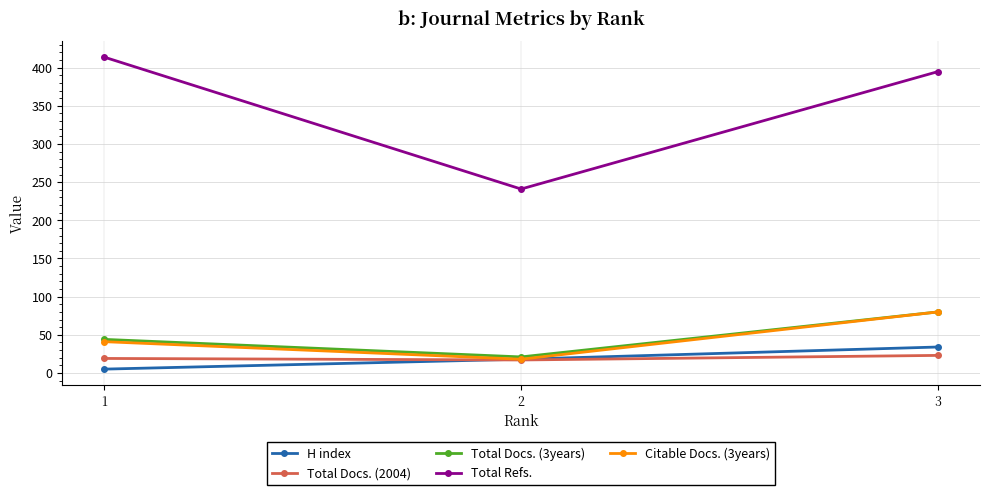

What is the total value across all series at 2?

315